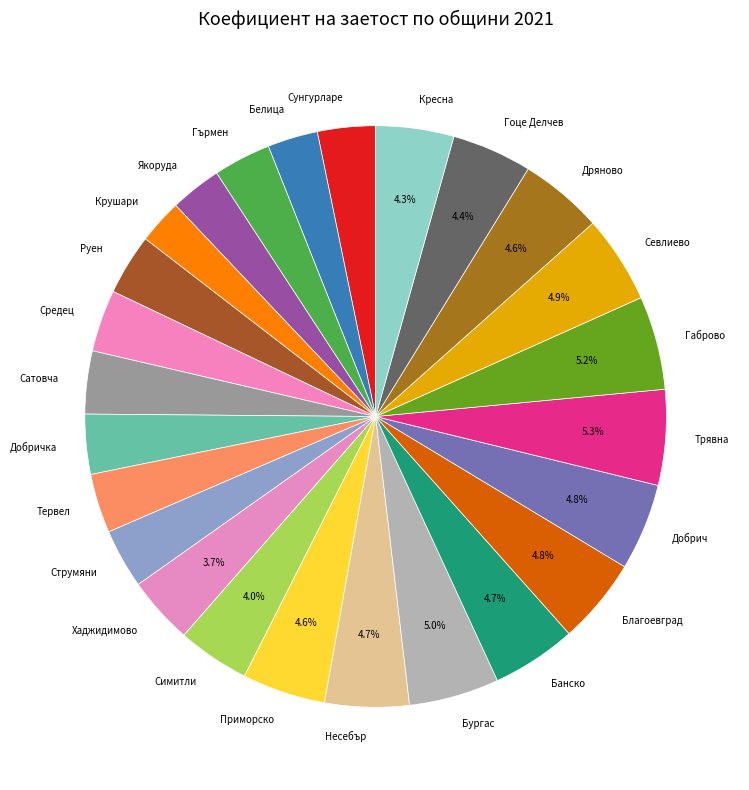

To the nearest percent, what portion does Севлиево represent?

5%